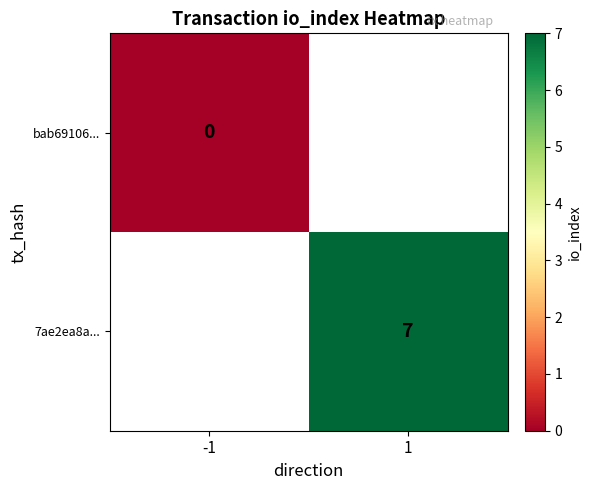

What is the maximum value shown in the chart?

7.0